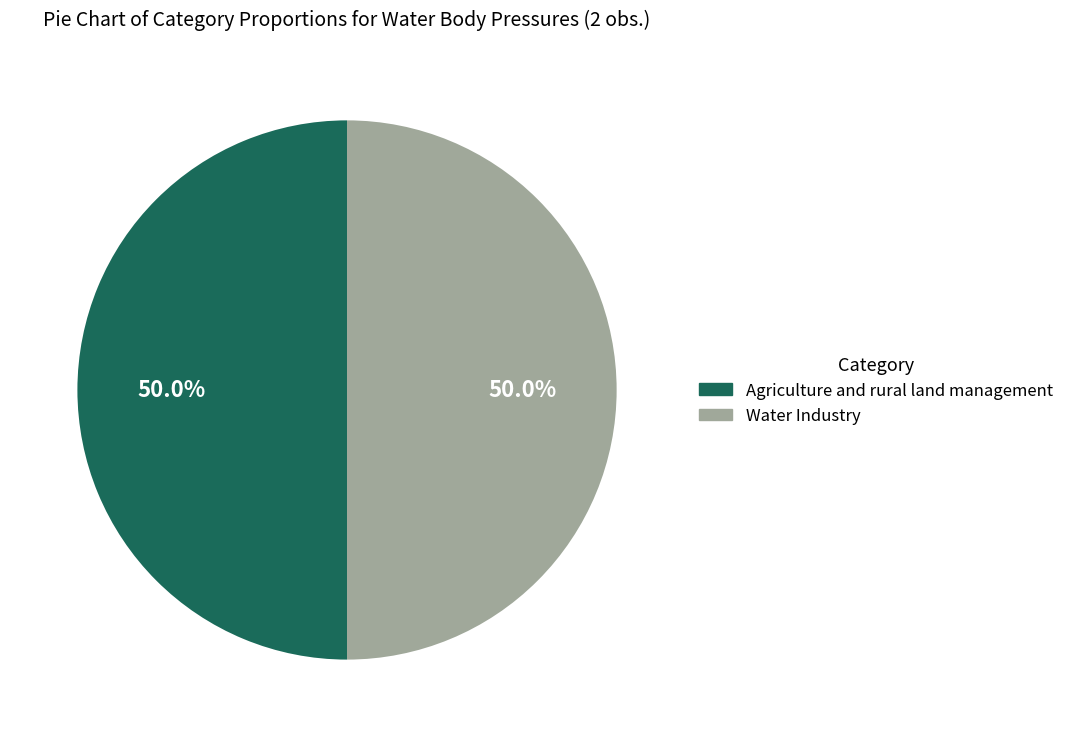

To the nearest percent, what percentage of the pie is Water Industry?

50%